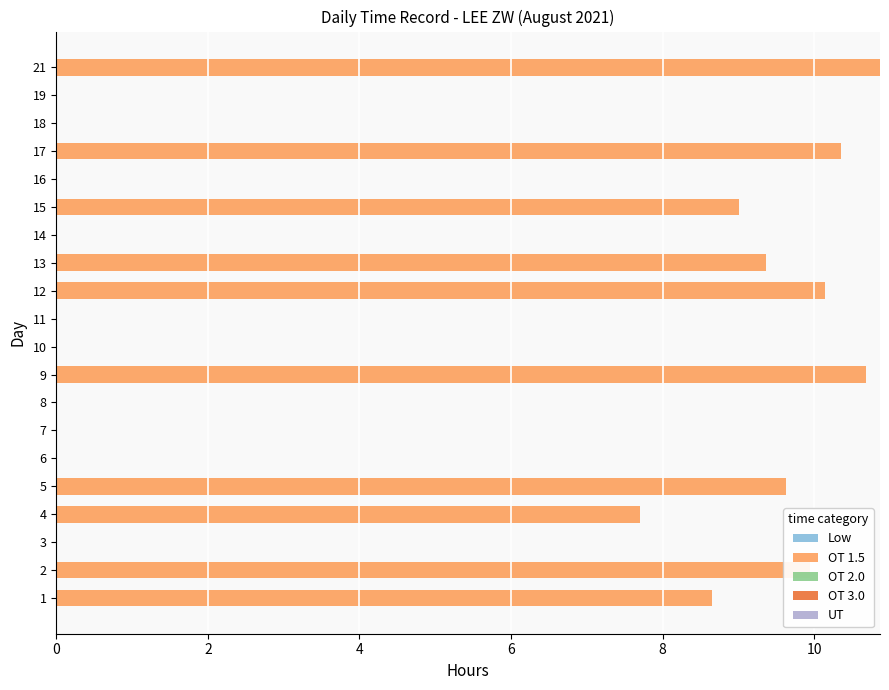

What is the sum of the values at 1 and 3?

8.7